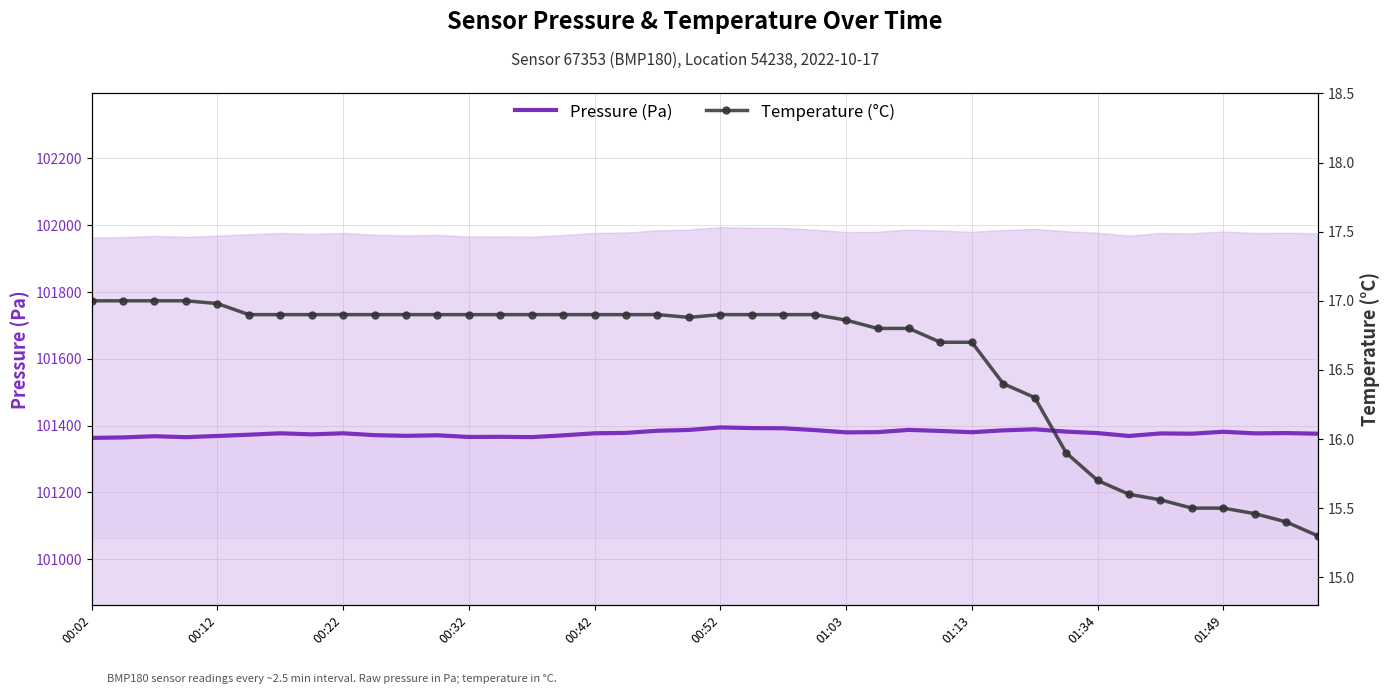

Which series has the largest total across all categories?

Pressure (Pa)